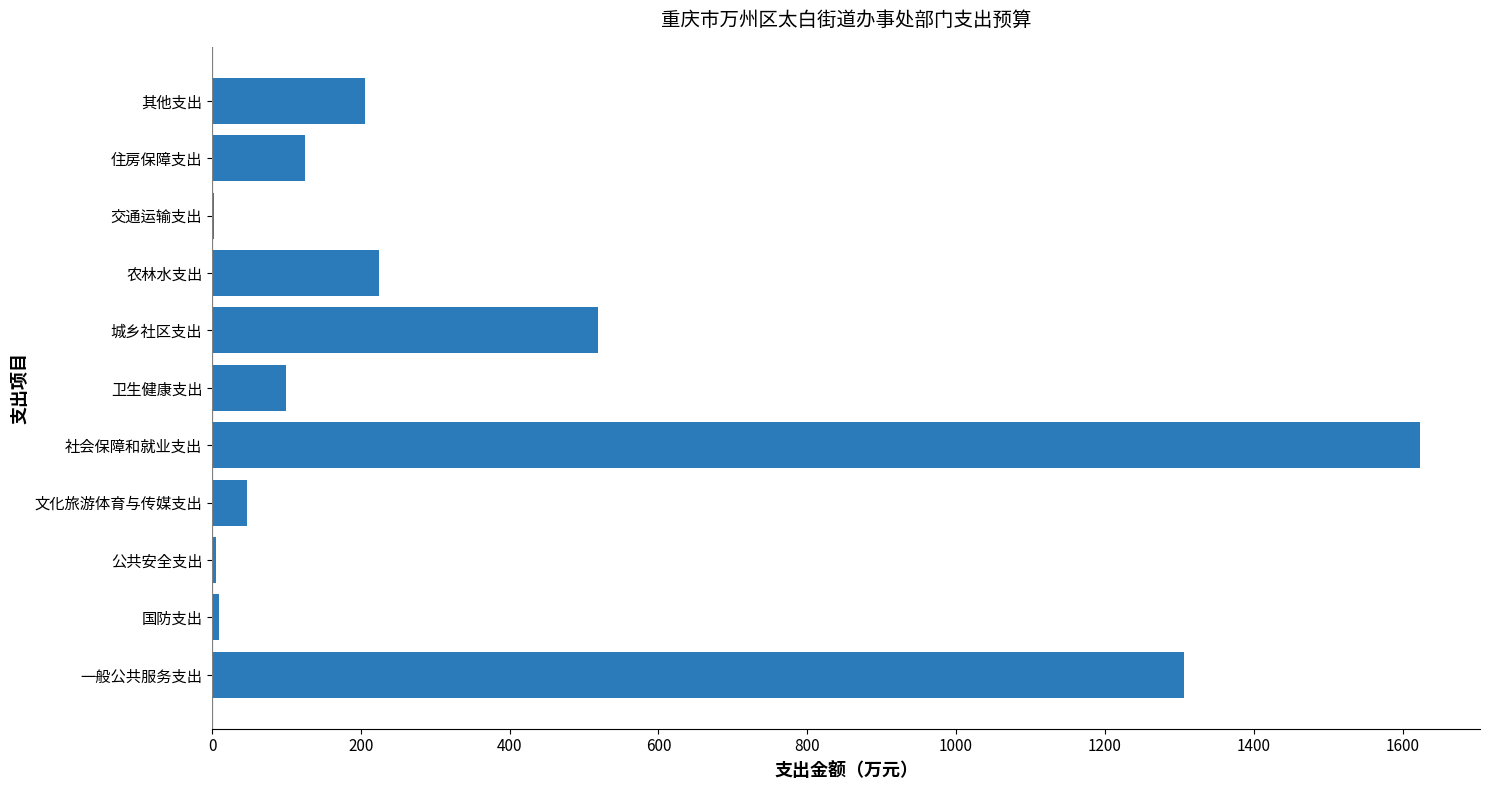

Which has a higher value, 农林水支出 or 文化旅游体育与传媒支出?

农林水支出